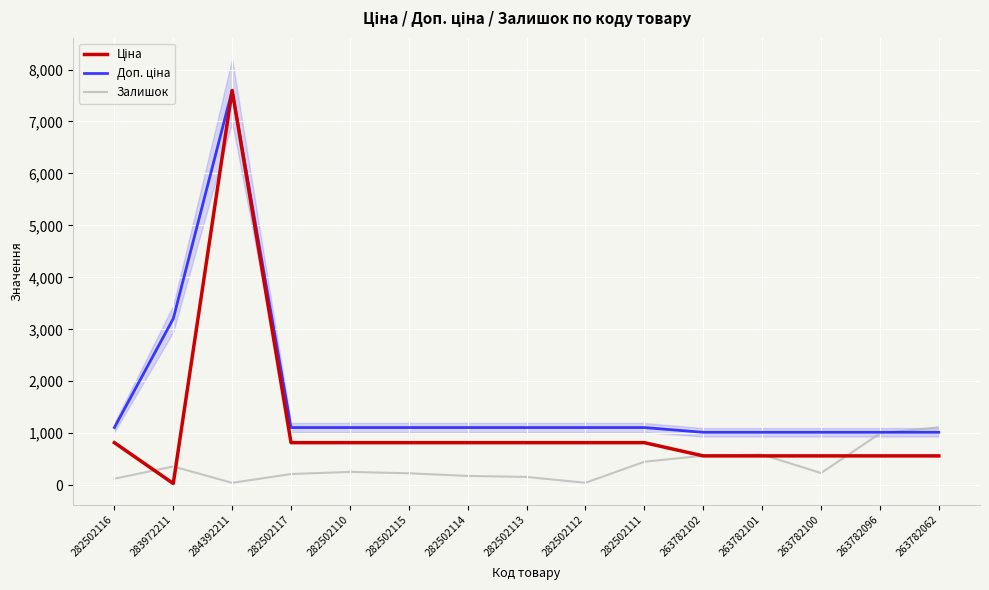

Is this an area chart (filled region under the line)?

No